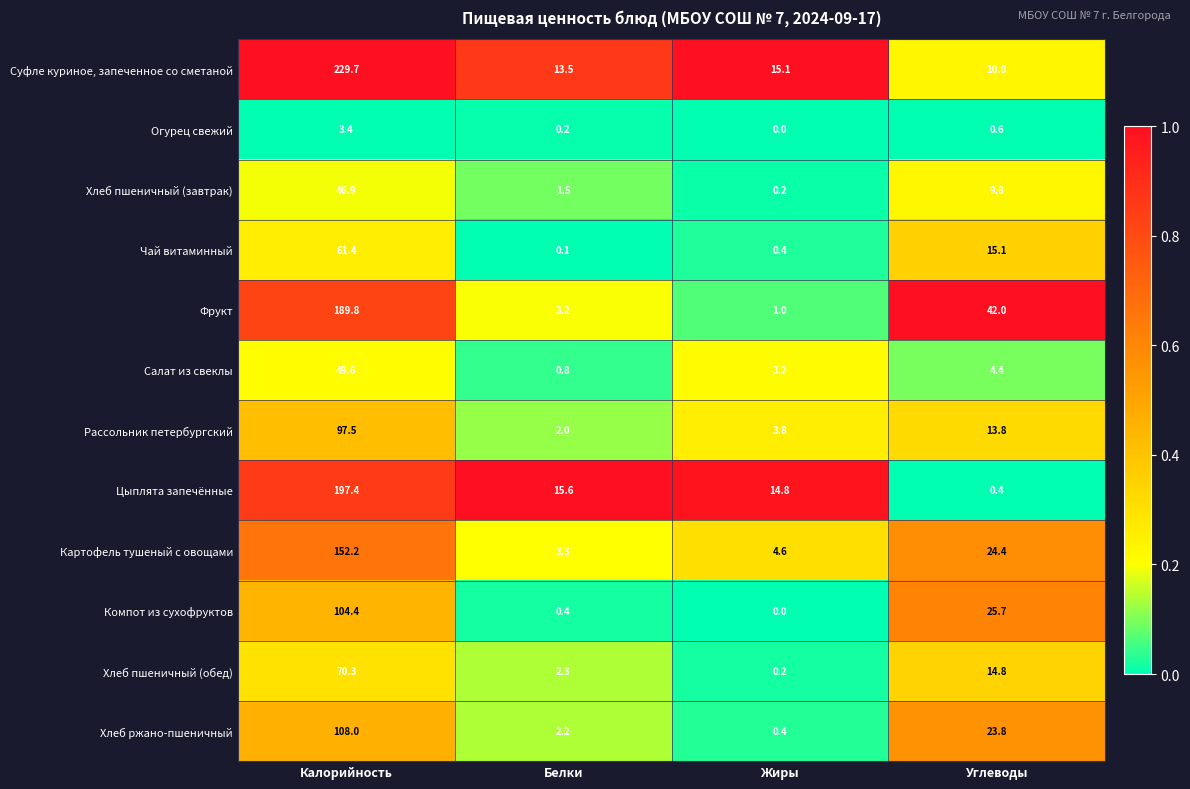

At which category is the sum across all series the highest?

Калорийность